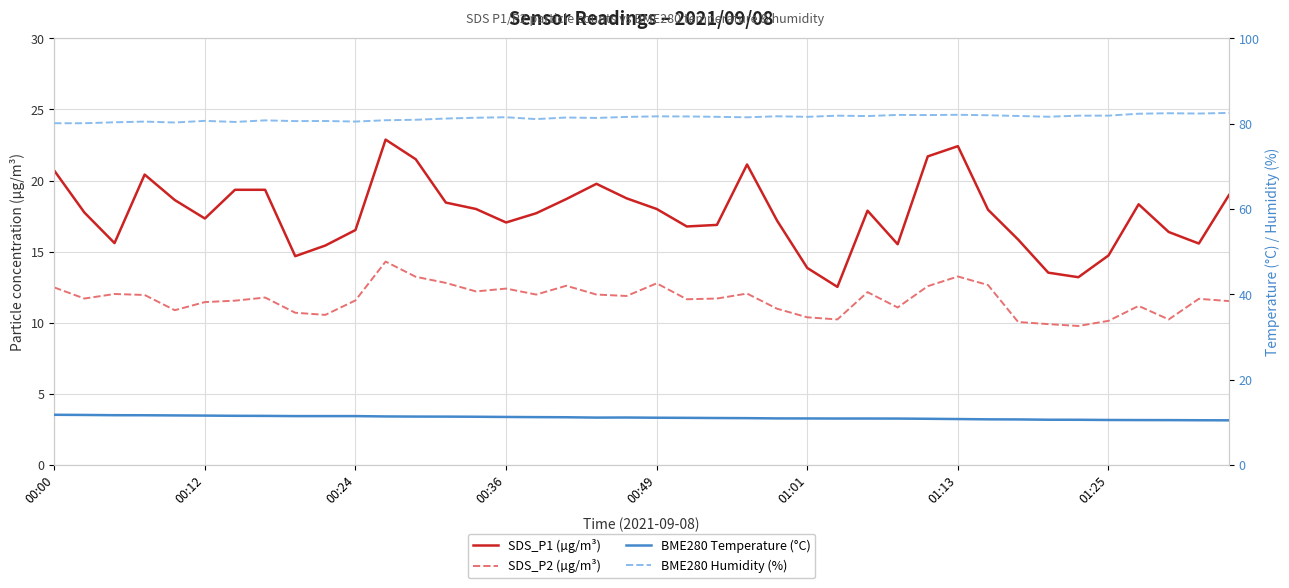

True or false: SDS_P2 (µg/m³) and SDS_P1 (µg/m³) cross at least once.

False